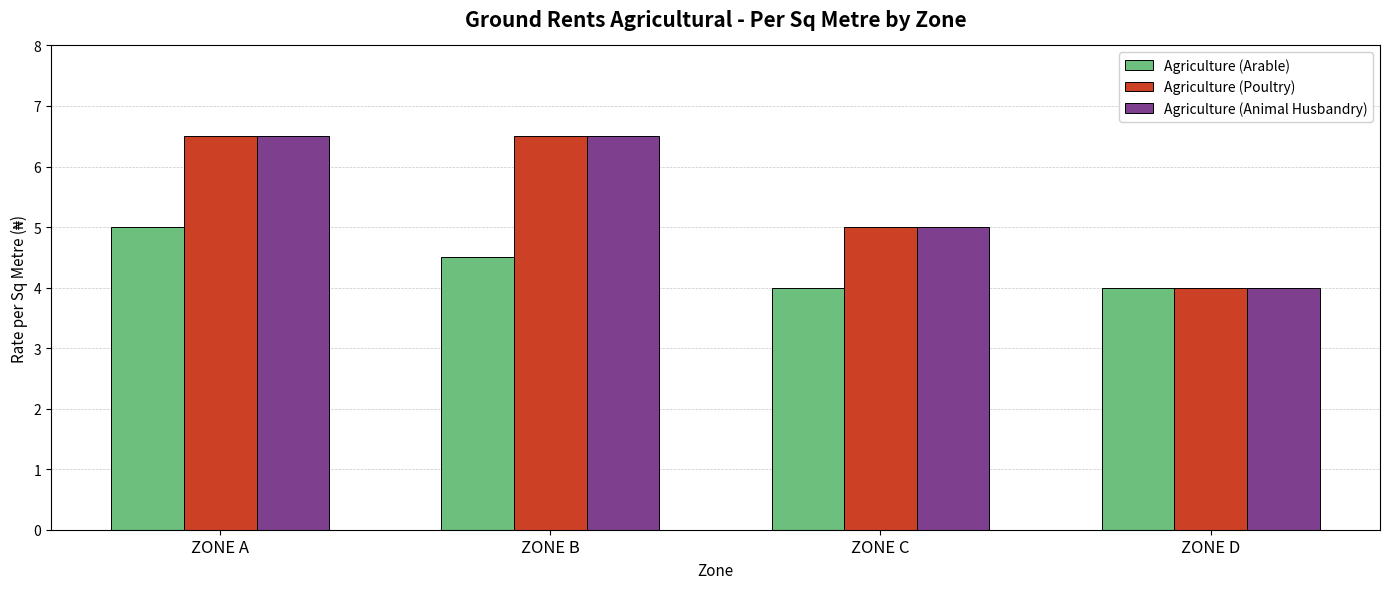

What is the difference between the highest and lowest values at ZONE C?

1.0